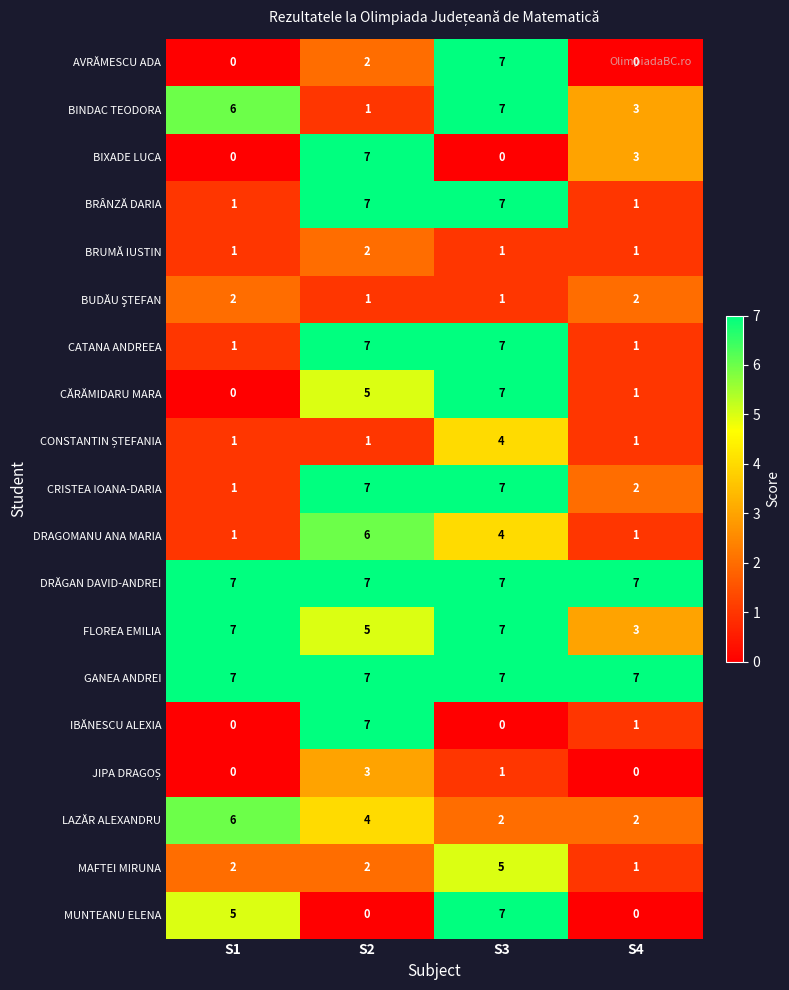

What is the maximum value shown in the chart?

7